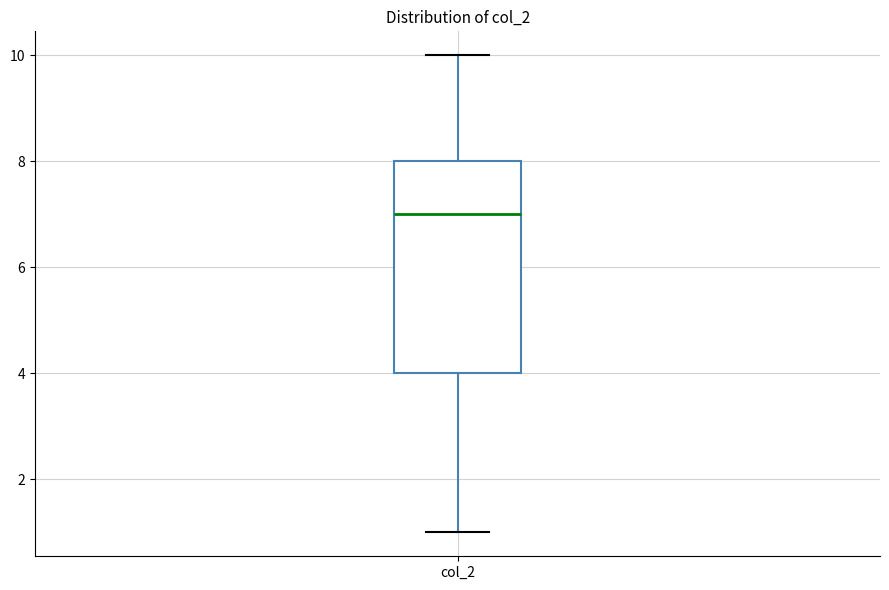

Read this box plot against the y-axis: the position of the median line, the range covered by the box, and the ends of both whiskers. The values are not printed on the chart, so give them approximately, as read against the axis.

median 7, box 4 to 8, whiskers 1 to 10